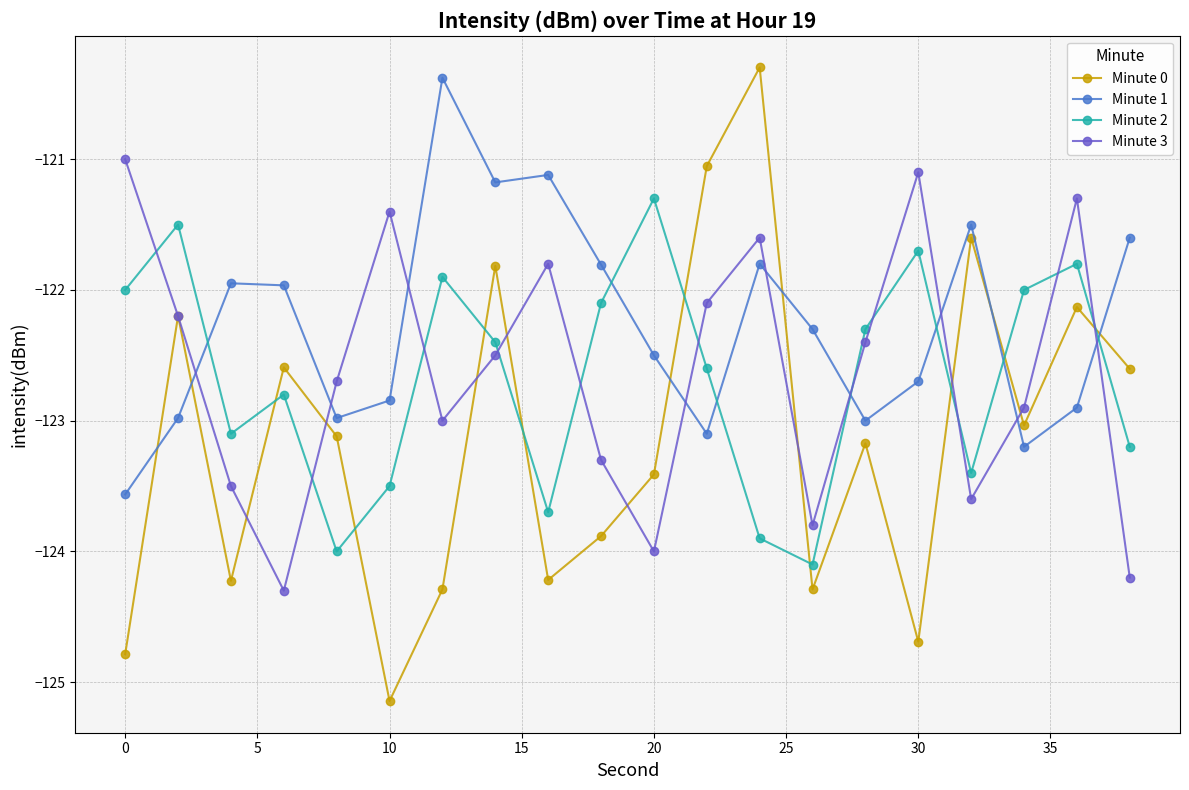

What is the value of the Minute 2 point at the 1st from the left?

-122.0